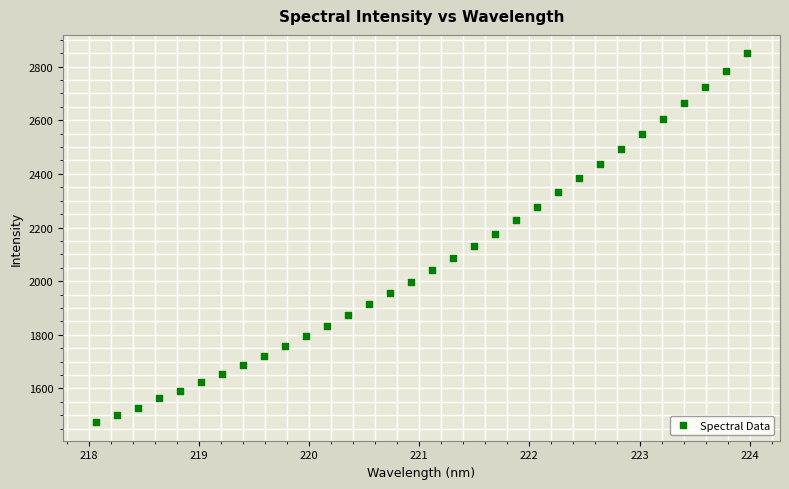

What is the range of X values (max minus min)?

5.9